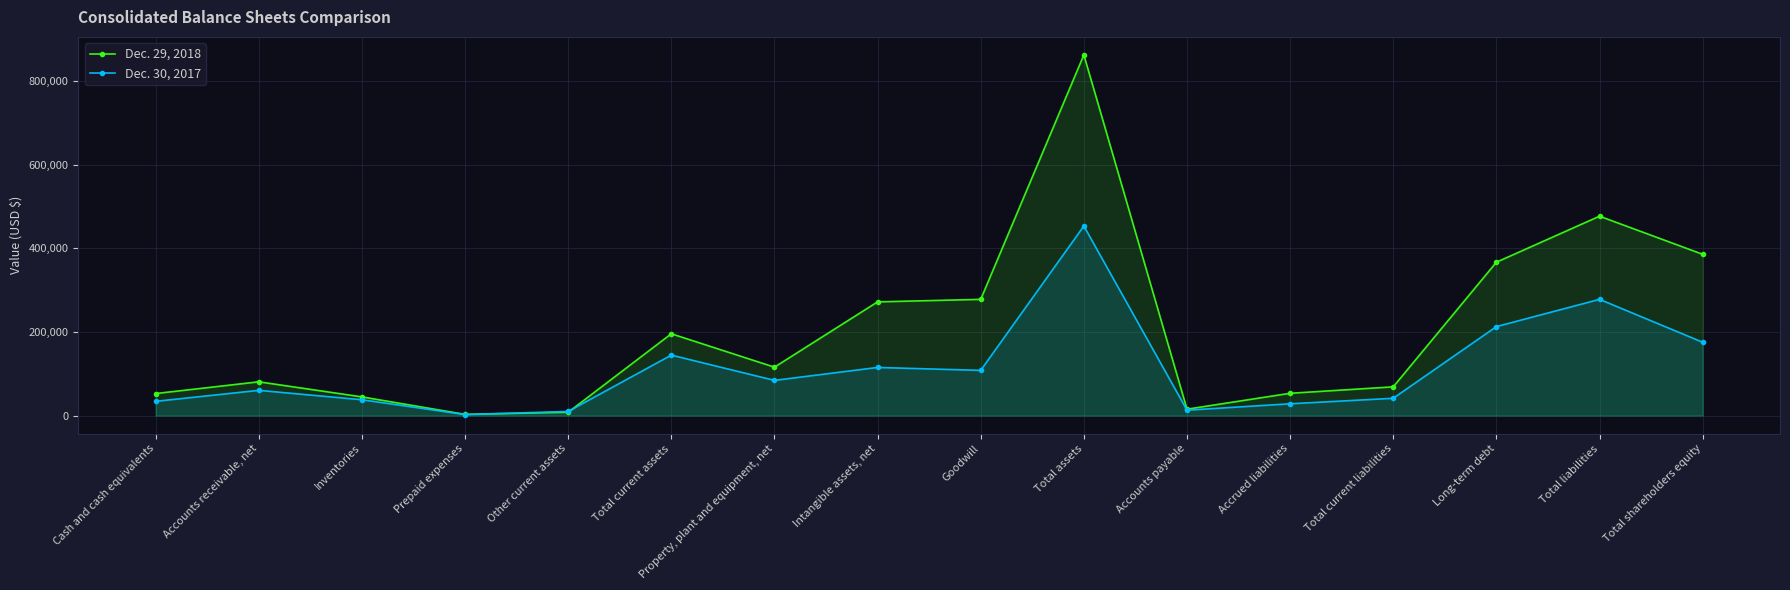

After their last crossing, which series has the higher values: Dec. 30, 2017 or Dec. 29, 2018?

Dec. 29, 2018